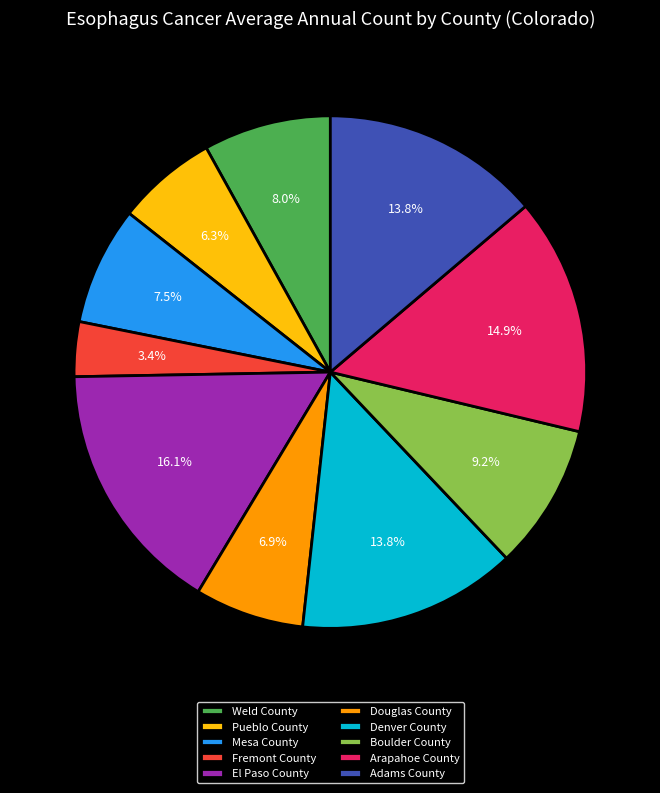

What is the total percentage of Weld County and Denver County?

21.8%